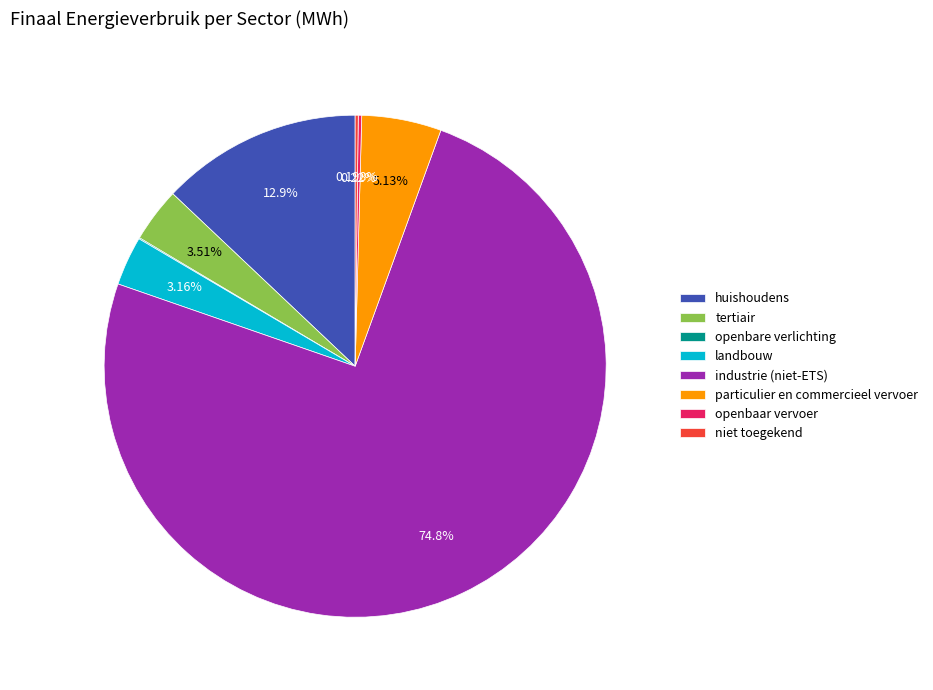

Does any single category account for the majority?

Yes